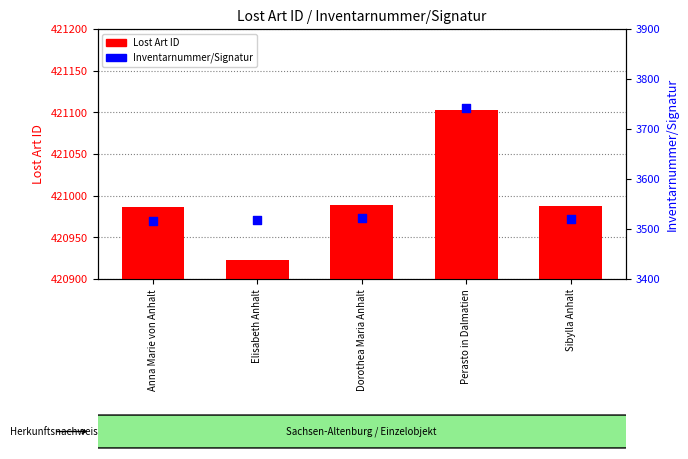

At which category is the sum across all series the highest?

Perasto in Dalmatien